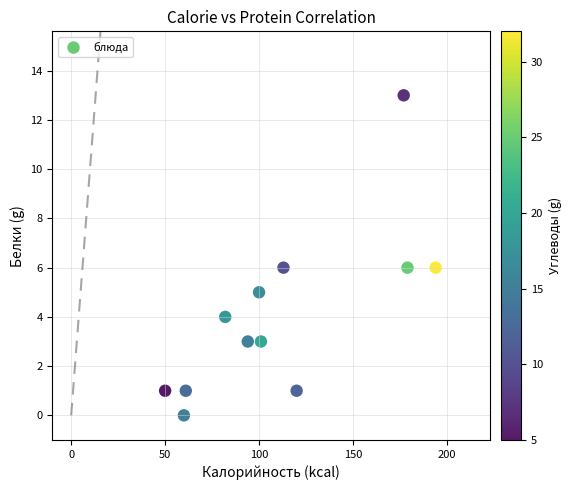

What is the range of X values (max minus min)?

144